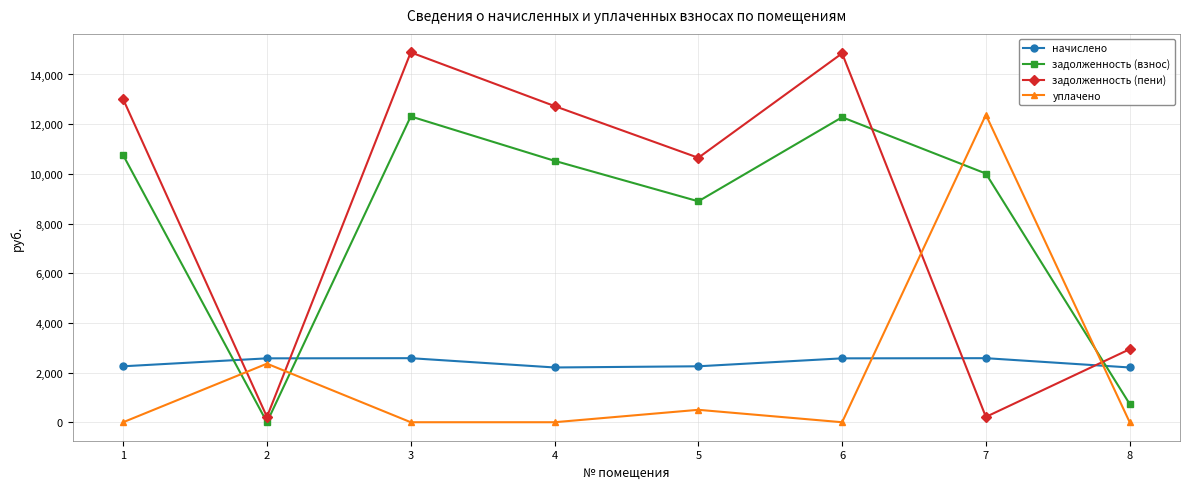

What is the difference between the highest and lowest values at 4?

12729.4